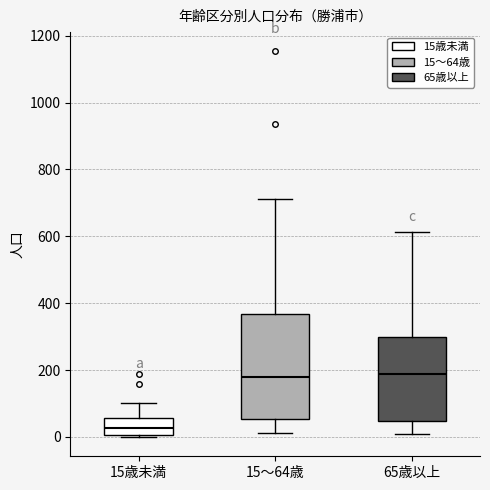

Which box has the lowest median line?

15歳未満